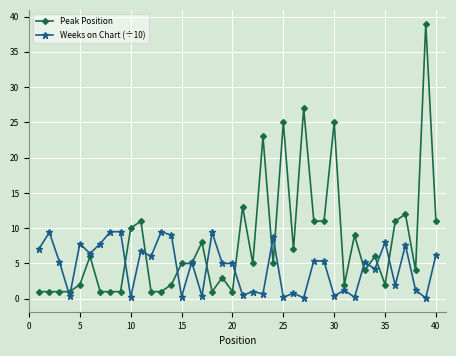

Rank the series by their maximum value, from highest to lowest.

Peak Position, Weeks on Chart (÷10)